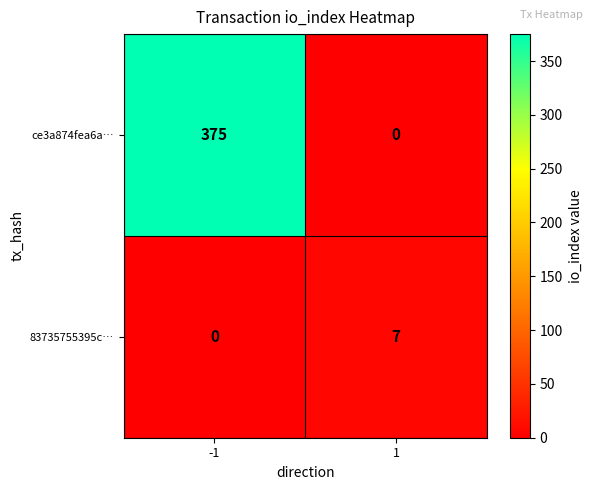

Reading left to right, extract all data points from this chart.

ce3a874fea6a…: -1=375	1=0
83735755395c…: -1=0	1=7